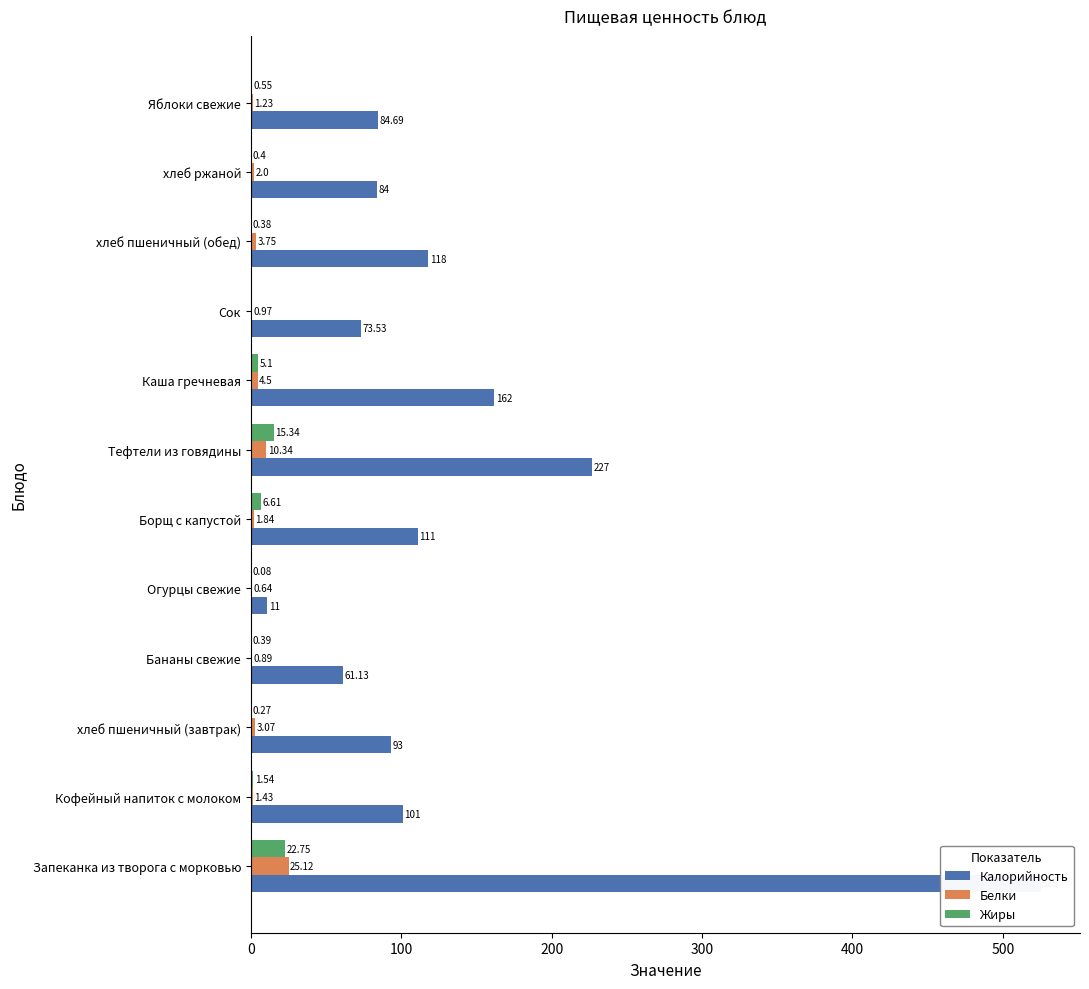

What are all the series names shown in the legend?

Калорийность, Белки, Жиры